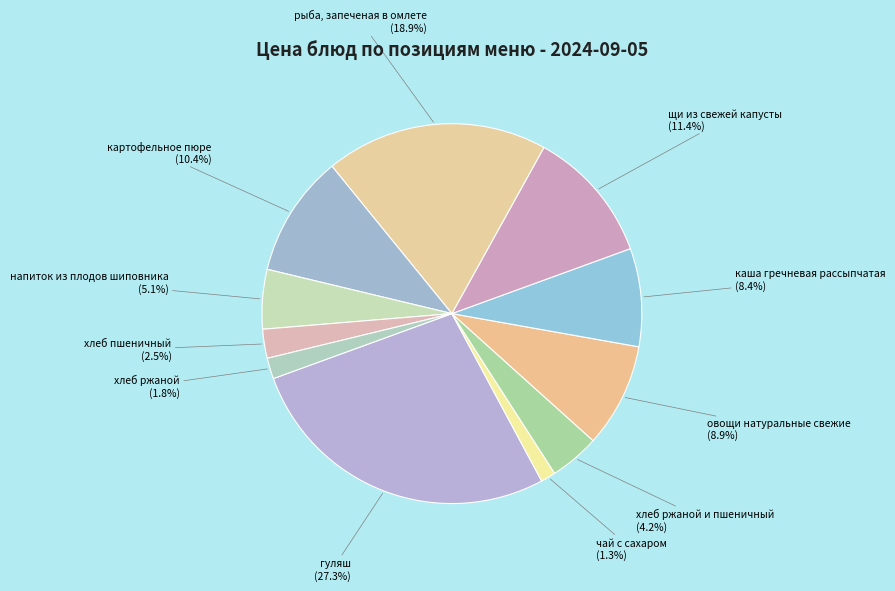

How many segments does this pie chart have?

11